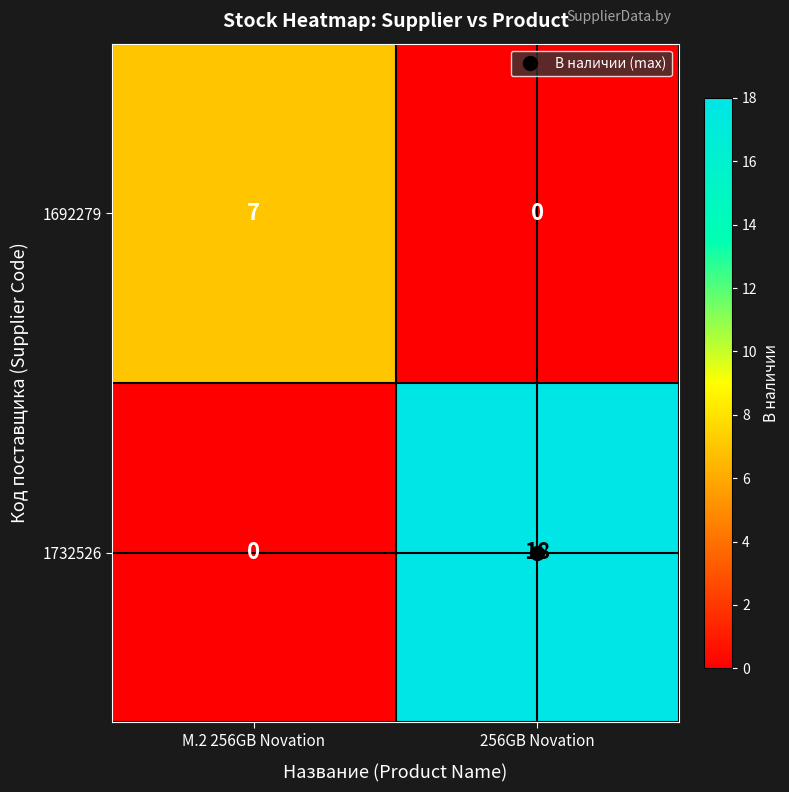

True or false: 1732526 has a value of 18 at 256GB Novation.

True